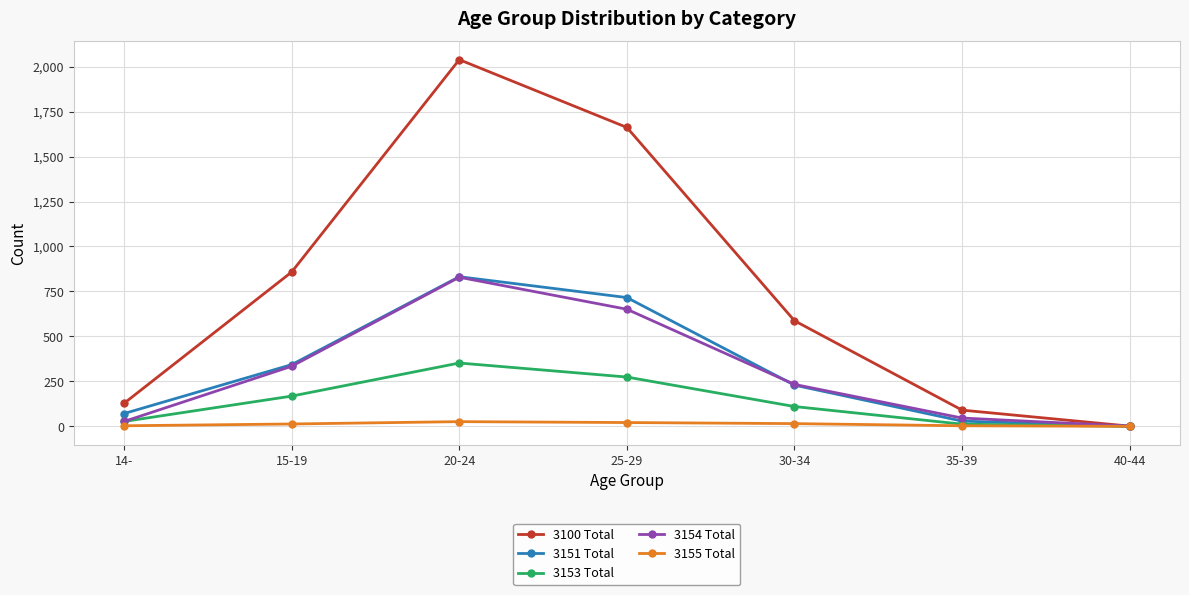

Which series changed the most between 25-29 and 35-39?

3100 Total